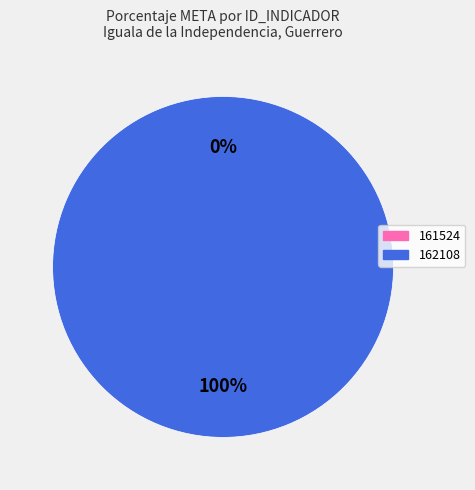

What is the change in value from 161524 to 162108?

+100